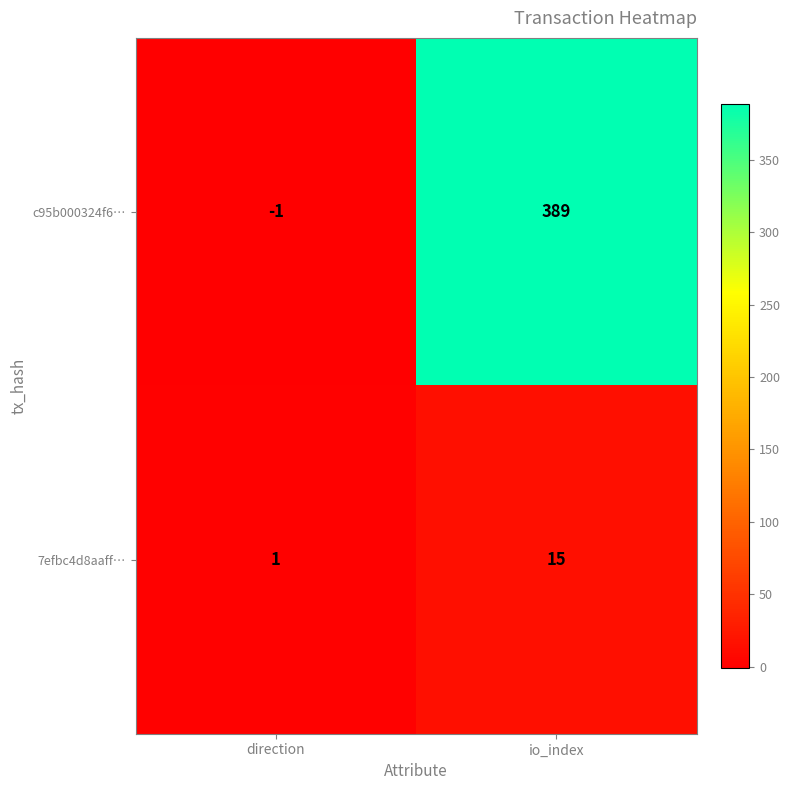

Reading right to left, transcribe all the data shown in this chart.

c95b000324f6…: 389	-1
7efbc4d8aaff…: 15	1